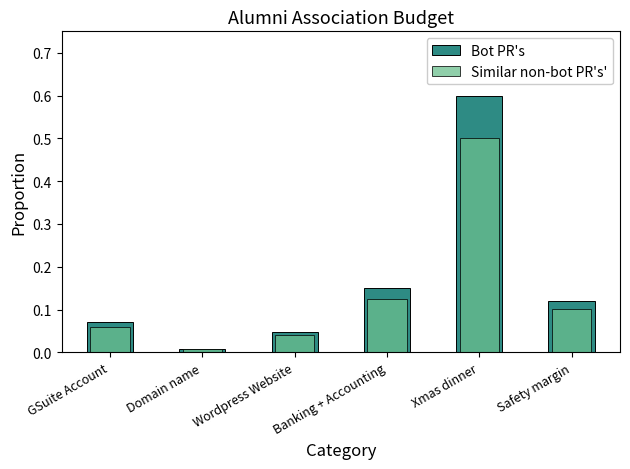

Does the chart contain any negative values?

No